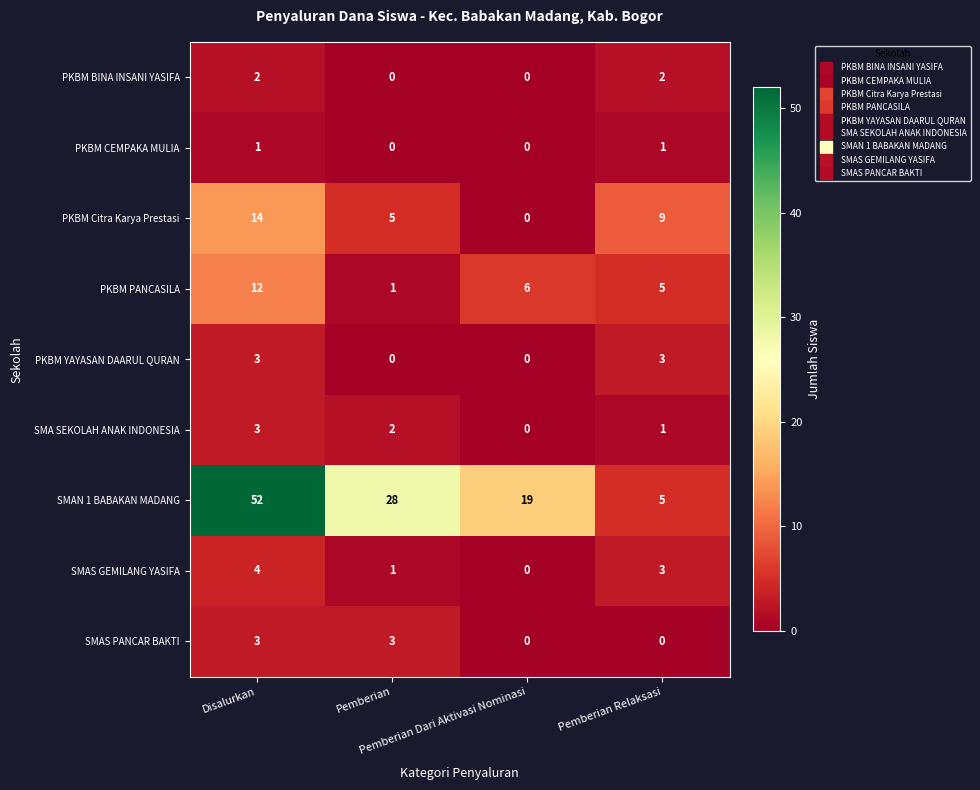

What is the sum of all SMAS GEMILANG YASIFA values?

8